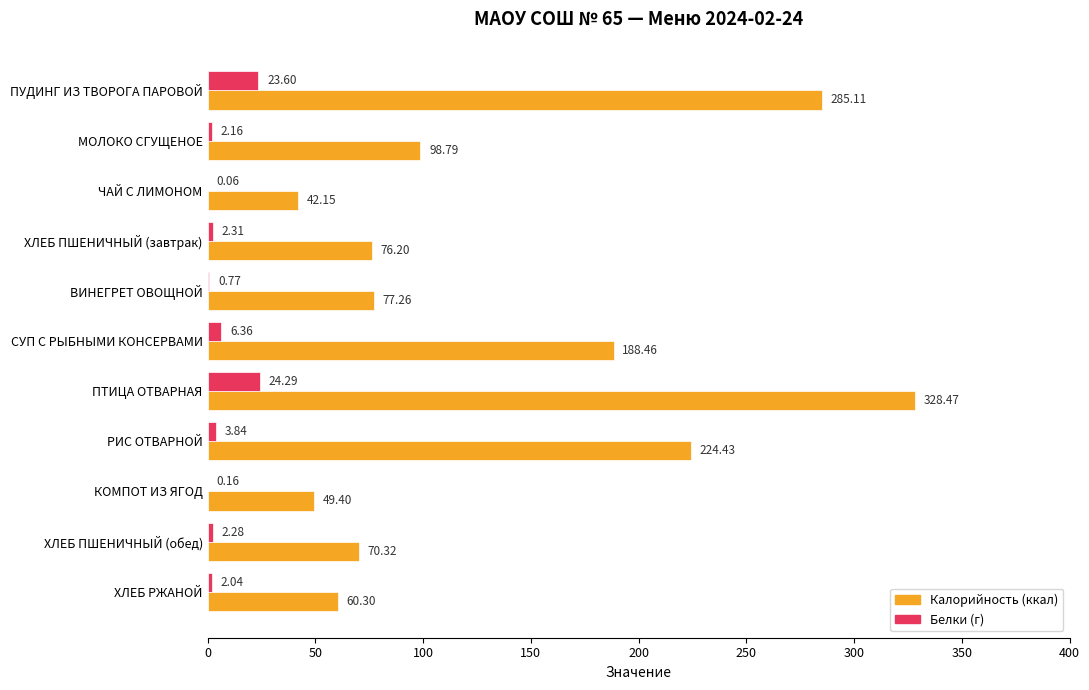

What is the total value across all series at КОМПОТ ИЗ ЯГОД?

49.6